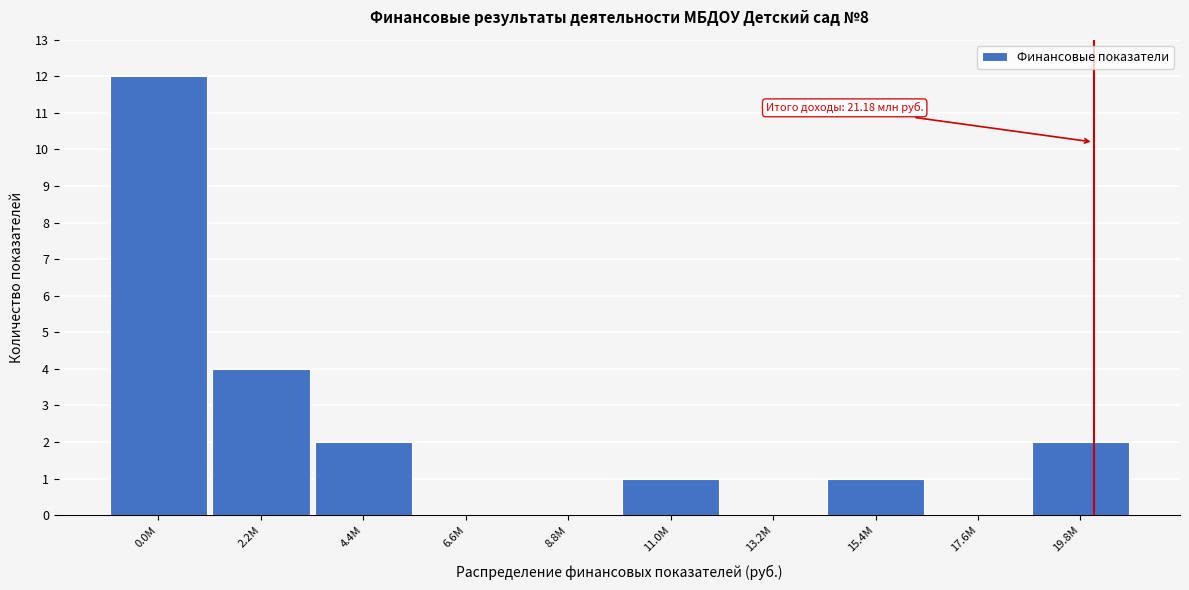

Reading left to right, extract all data points from this chart.

0.0M=12	2.2M=4	4.4M=2	6.6M=0	8.8M=0	11.0M=1	13.2M=0	15.4M=1	17.6M=0	19.8M=2